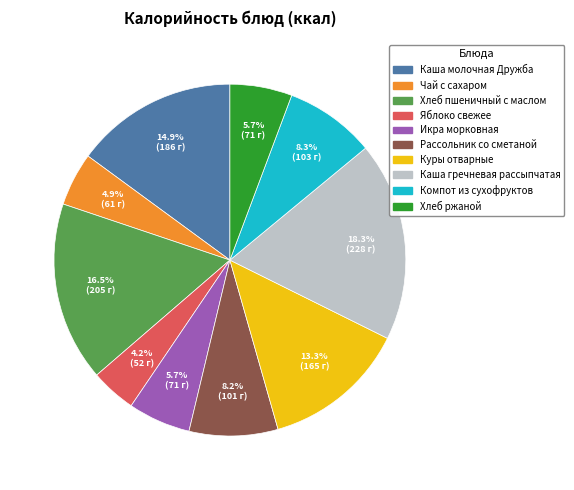

To the nearest percent, what is the difference between the largest and smallest slice percentages?

14%